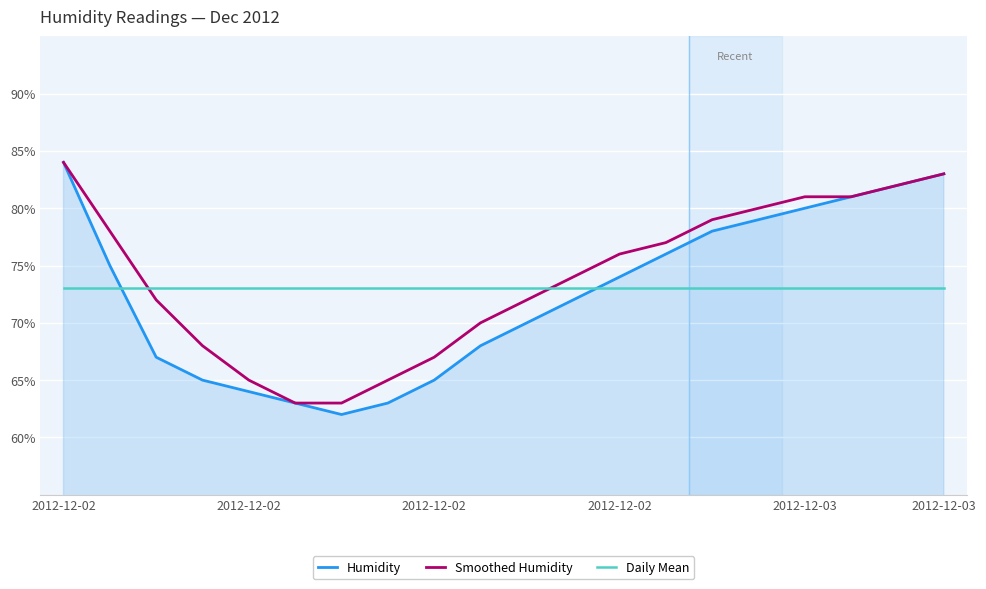

True or false: Daily Mean and Humidity cross at least once.

True